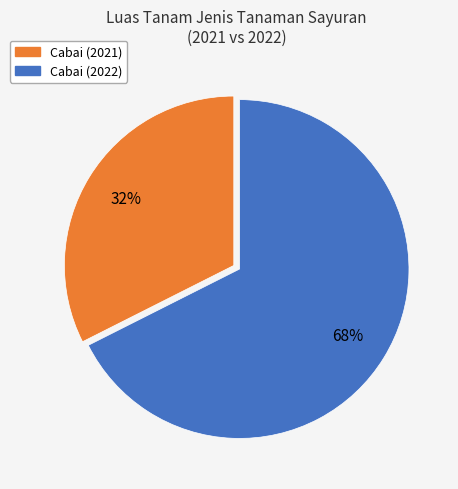

Does any single category account for the majority?

Yes